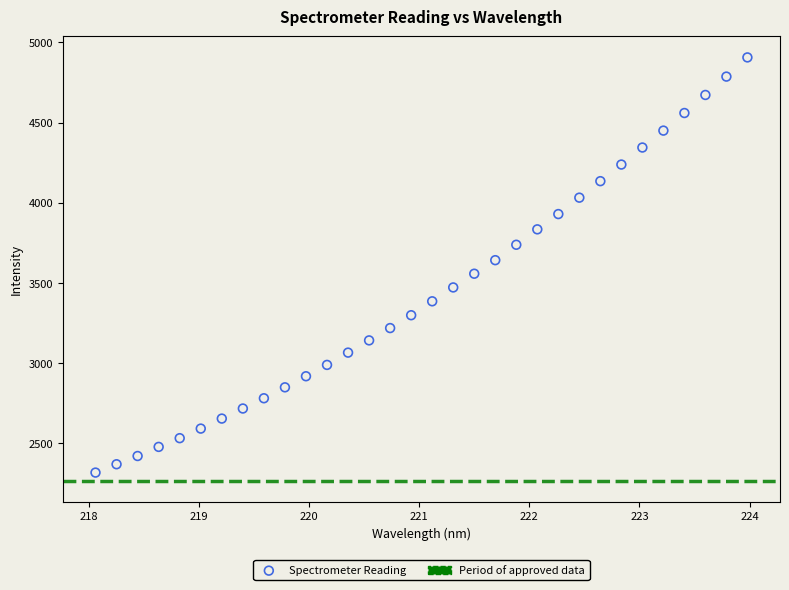

What is the range of Y values (max minus min)?

2587.3